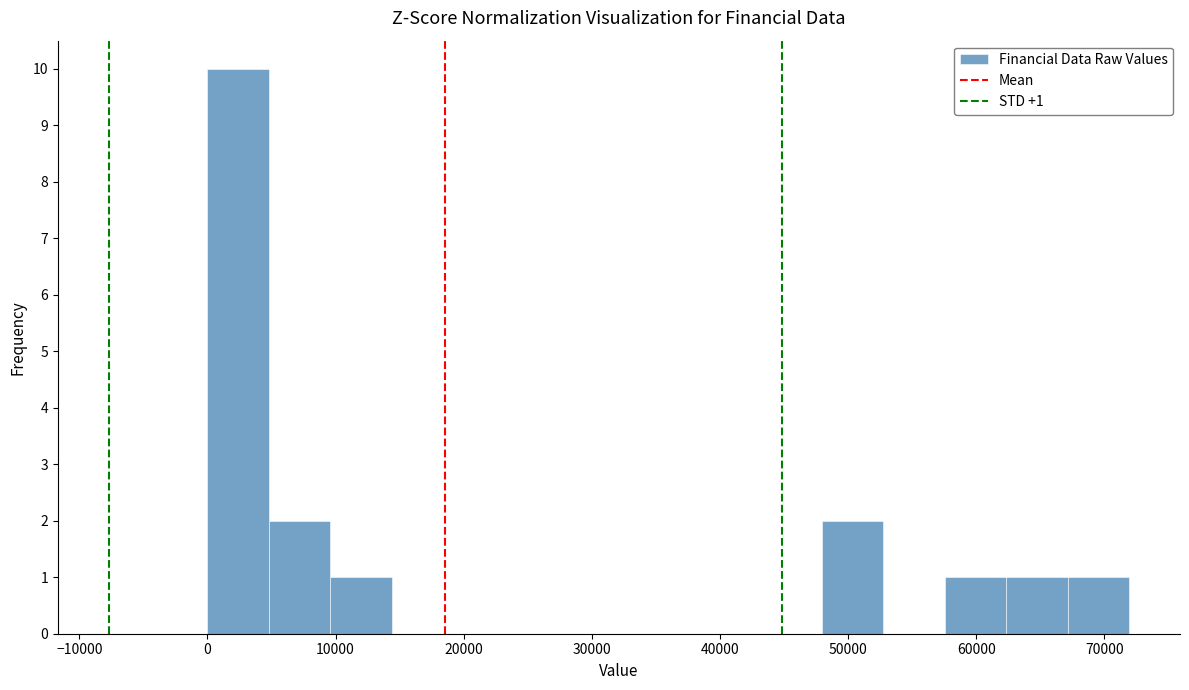

Over which range of the x-axis is the bar tallest?

0 to 5000